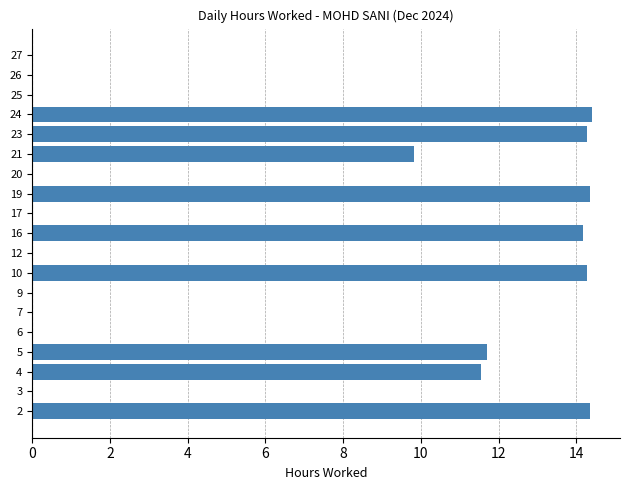

What is the maximum value shown in the chart?

14.4